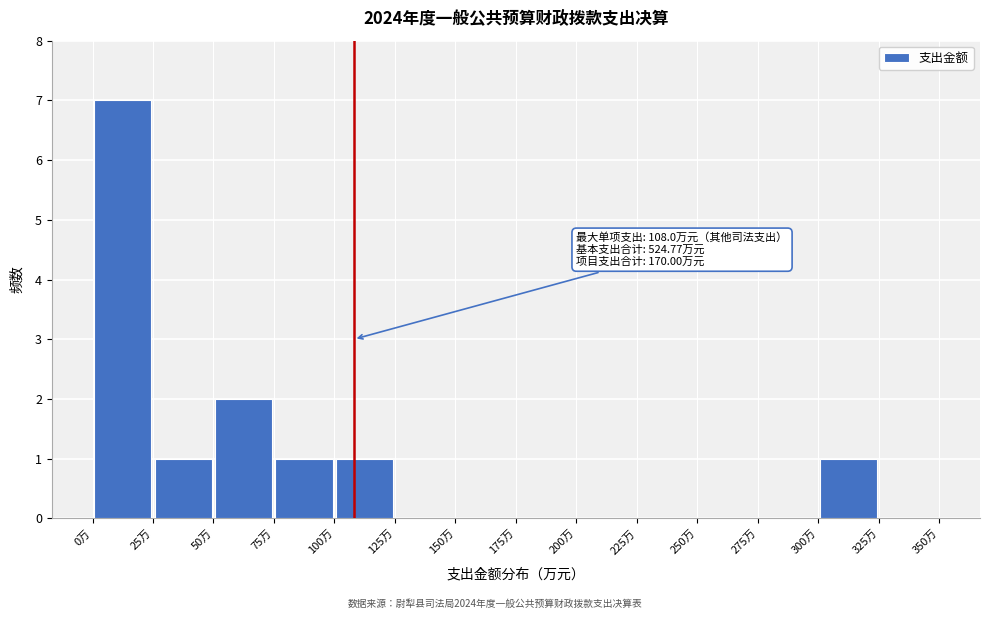

Which range on the x-axis has the tallest bar?

0 to 25